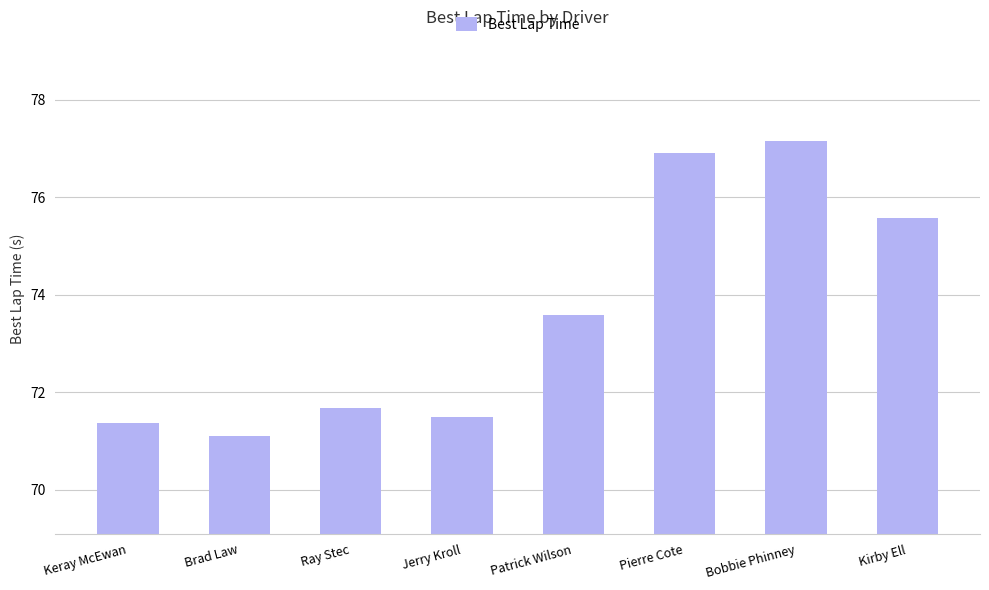

At which category does the chart reach its minimum across all series?

Brad Law